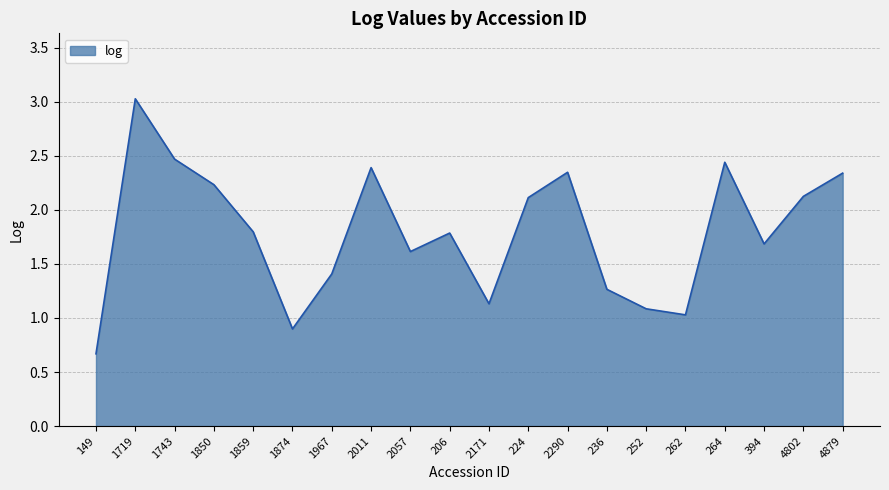

What position from the left is 264?

17